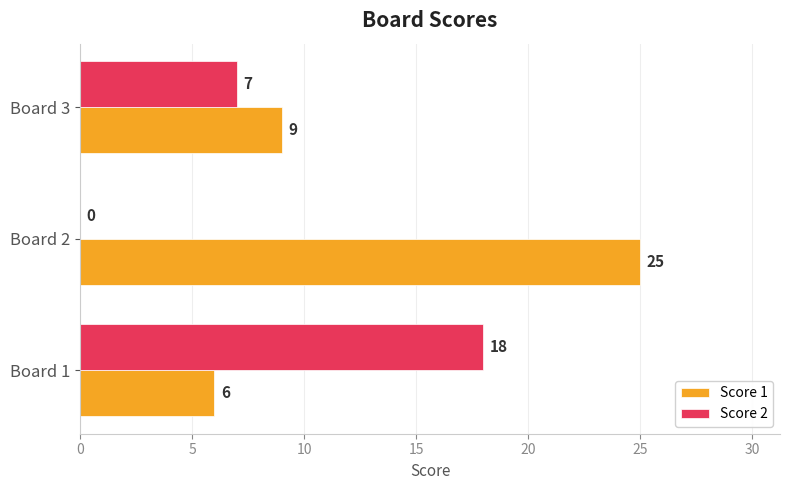

Between Board 1 and Board 3, which series saw the biggest shift?

Score 2